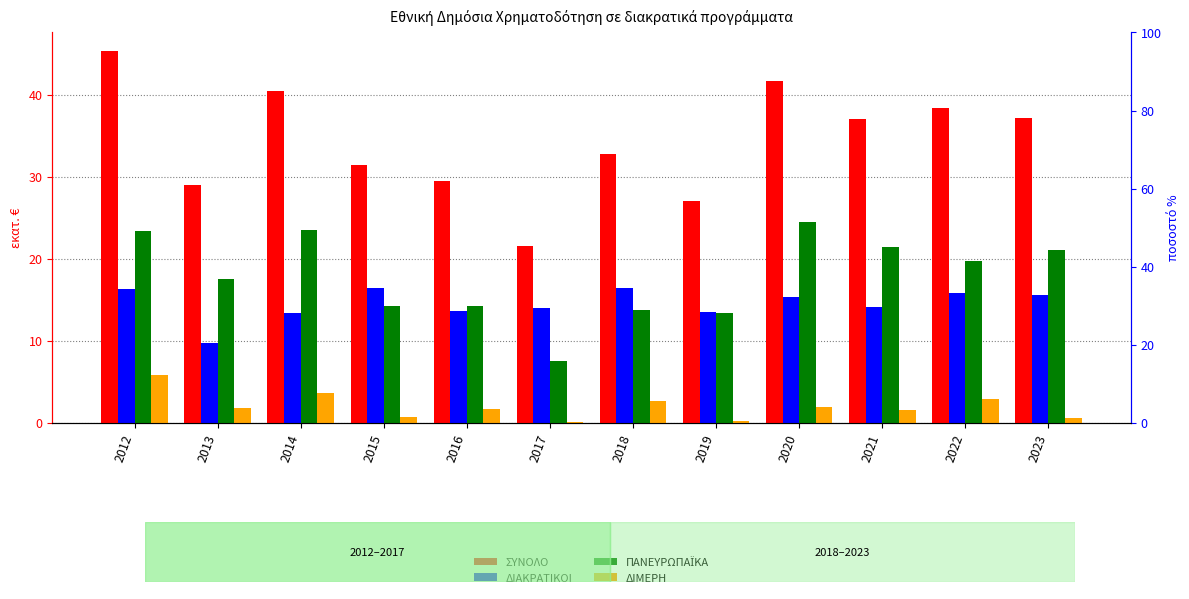

Count the number of data series in this chart.

4